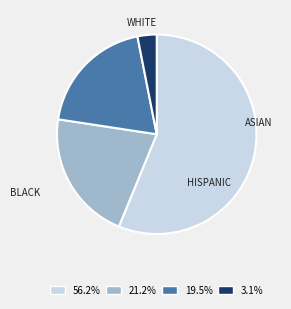

How many segments does this pie chart have?

4